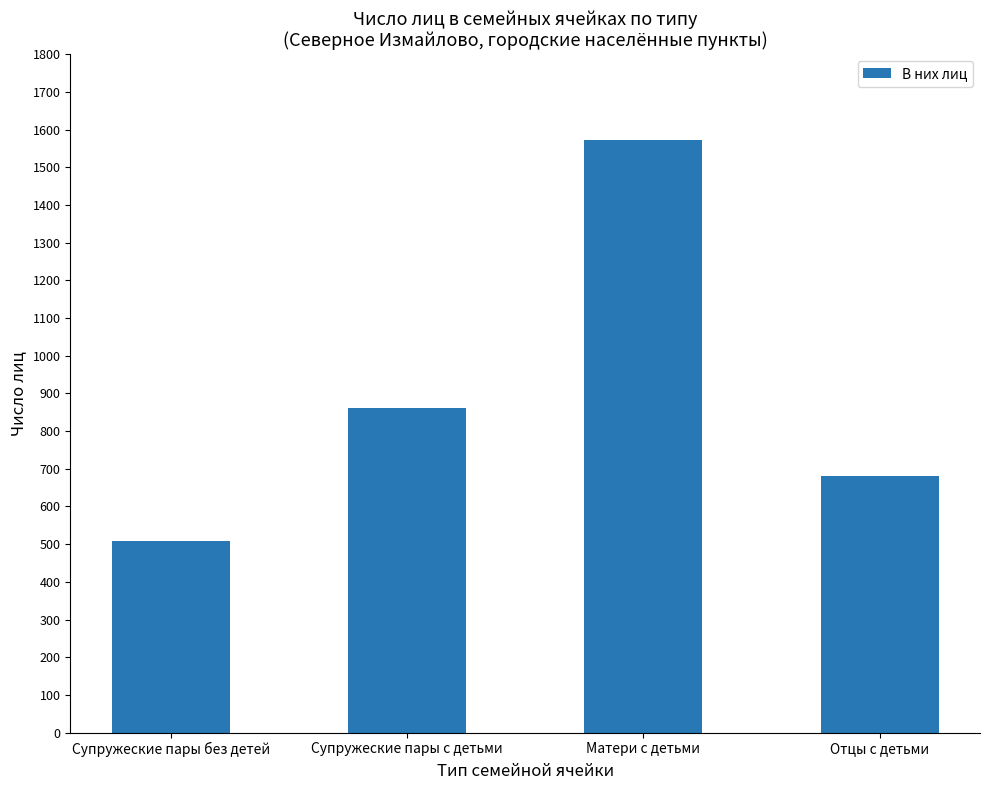

True or false: the data shows 1573 at Матери с детьми.

True